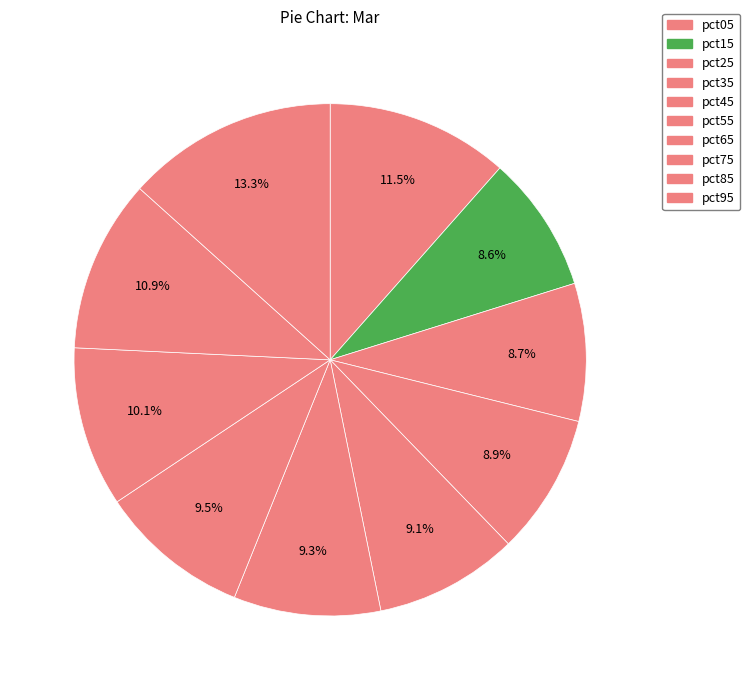

What is the largest slice in the pie chart?

pct95